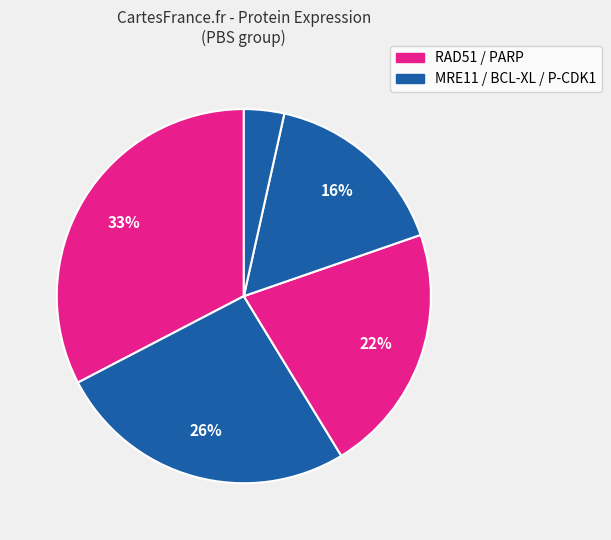

How many slices are in this pie chart?

5